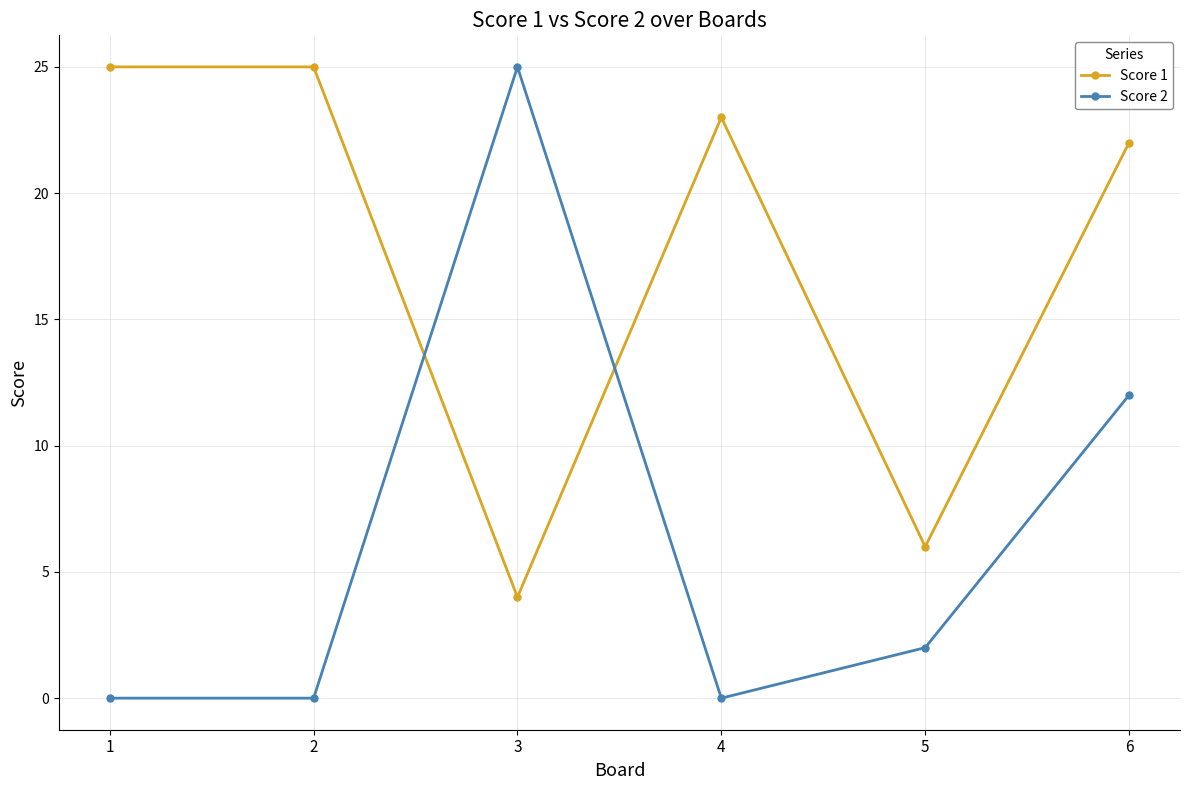

What is the sum of the Score 1 values at 1 and 2?

50